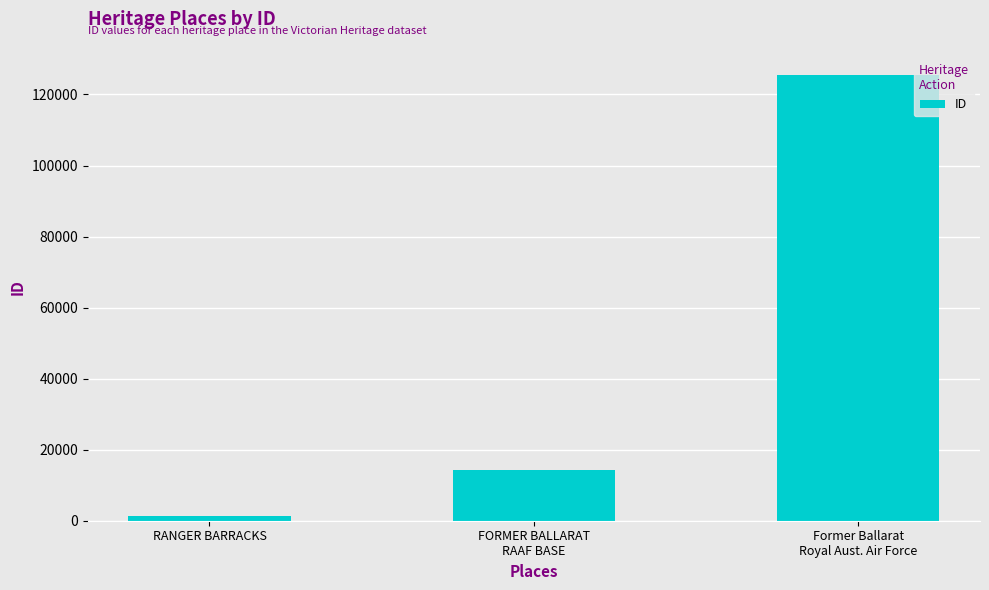

What is the sum of the values at FORMER BALLARAT
RAAF BASE and RANGER BARRACKS?

15599